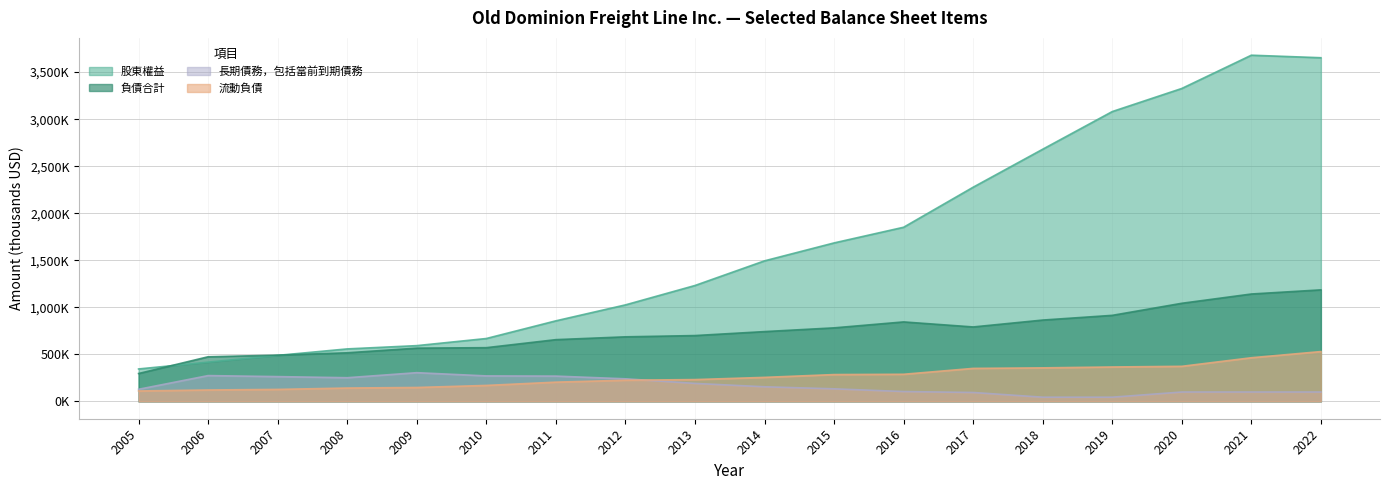

Rank the series at 2009 from lowest to highest value.

流動負債, 長期債務，包括當前到期債務, 負債合計, 股東權益